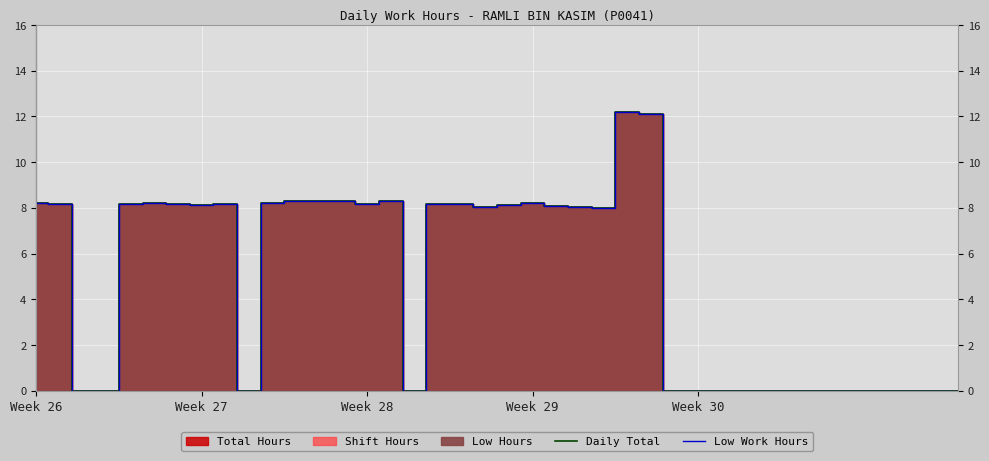

True or false: Low Work Hours and Daily Total intersect in this chart.

False